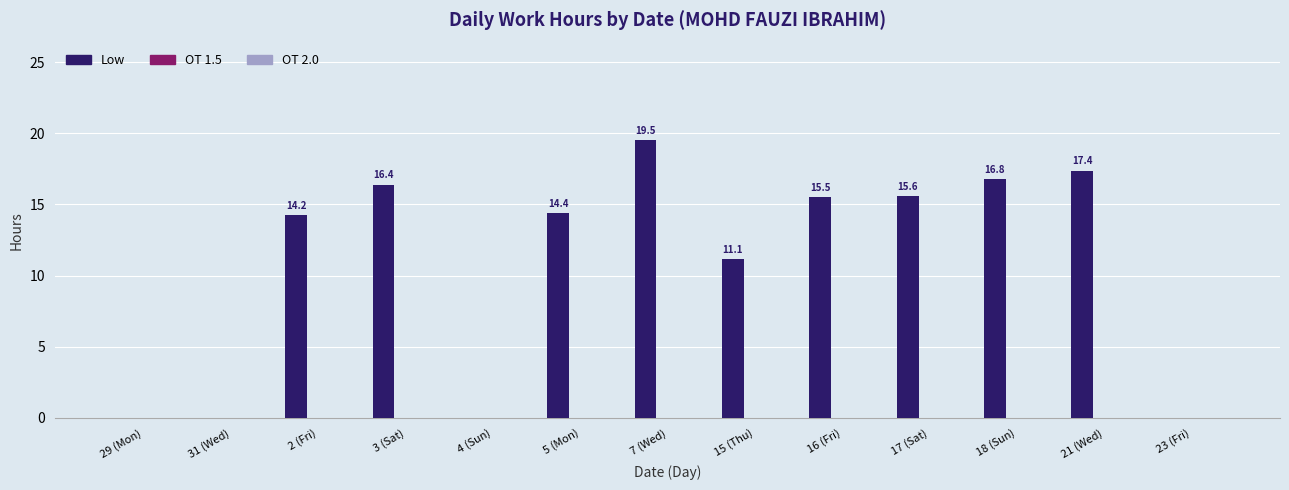

How many distinct data groups are displayed?

1